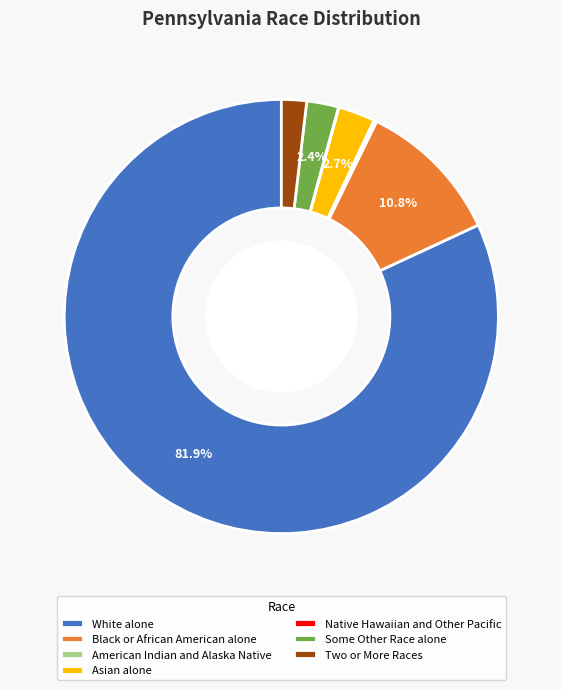

What is the majority slice?

White alone